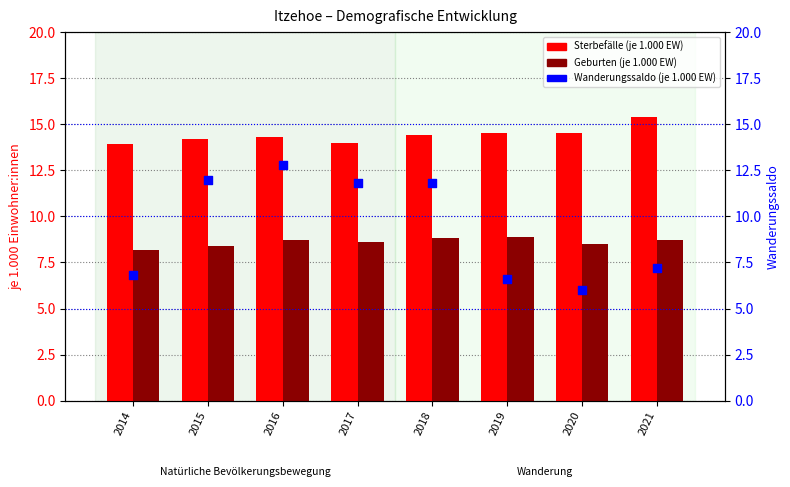

Which series contains the lowest Y value?

Wanderungssaldo (je 1.000 EW)